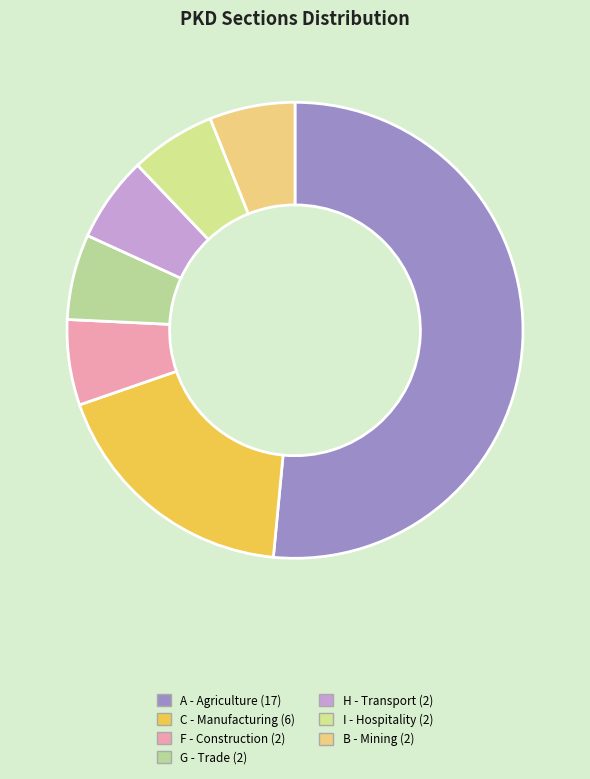

Does A account for over 50% of the chart?

Yes